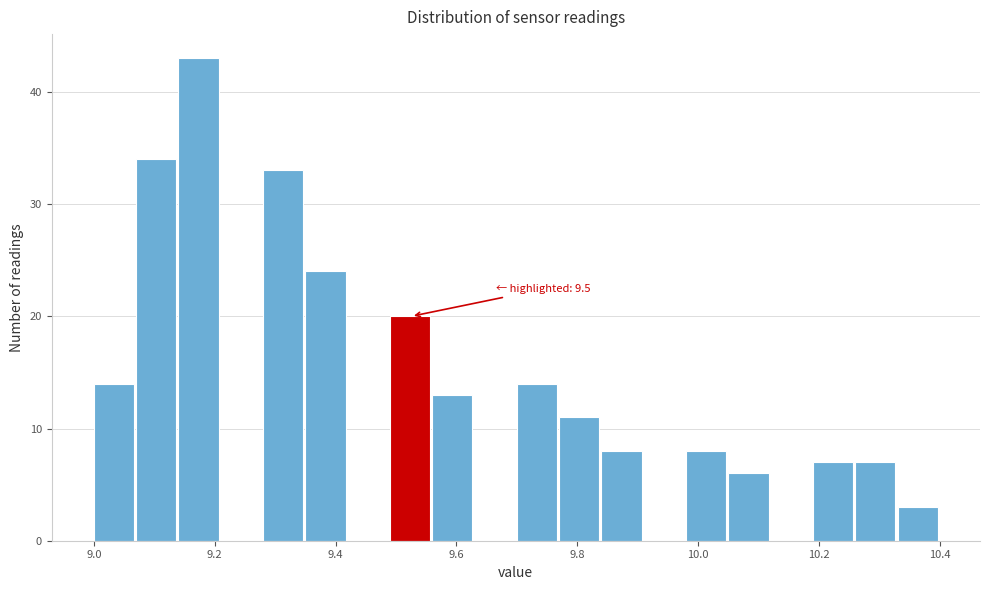

Around what value on the x-axis is the tallest bar? Give the approximate position of its centre, as read against the axis.

9.18